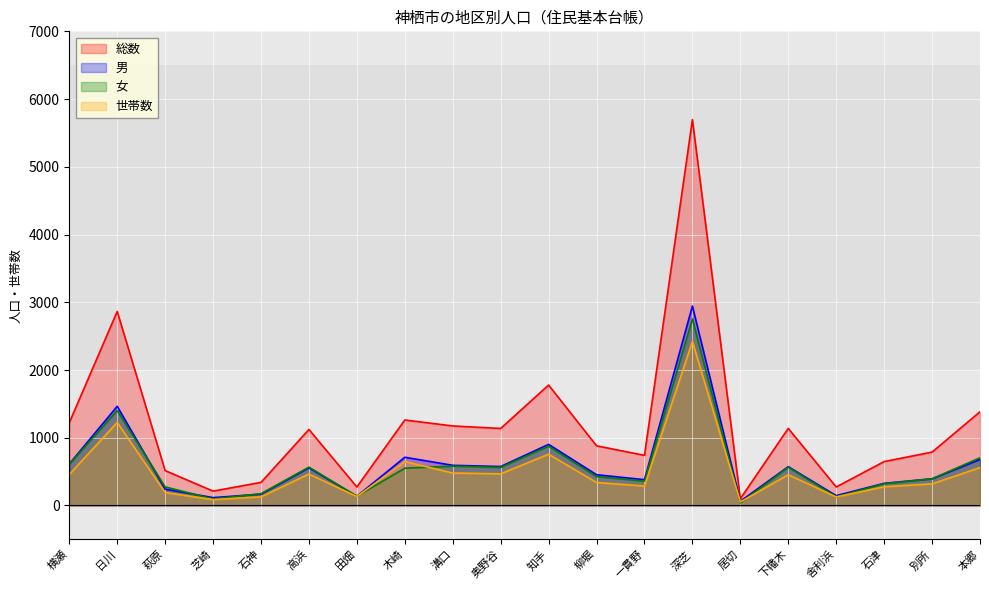

What is the difference between the maximum and minimum values in the 世帯数 series?

2371